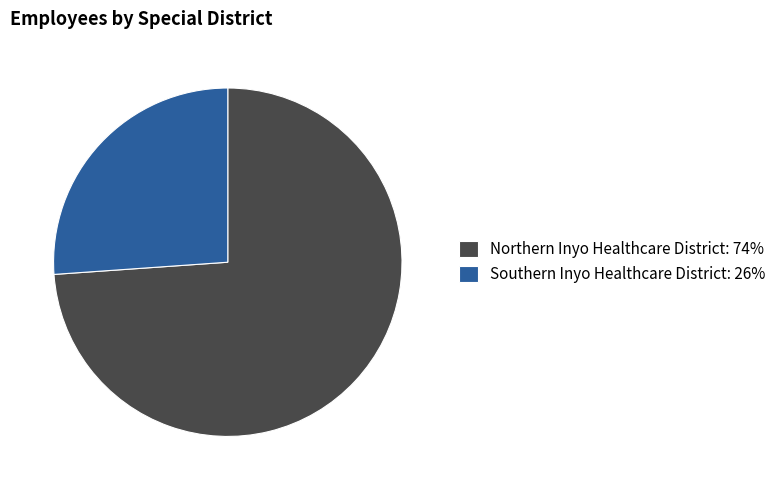

Is it true that Southern Inyo Healthcare District is 26% of the pie?

True